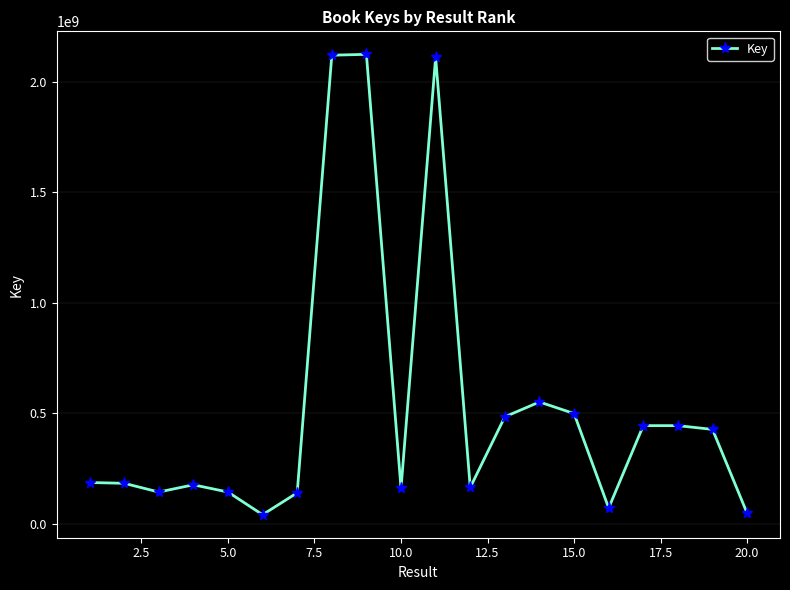

What is the maximum value shown in the chart?

2123865778